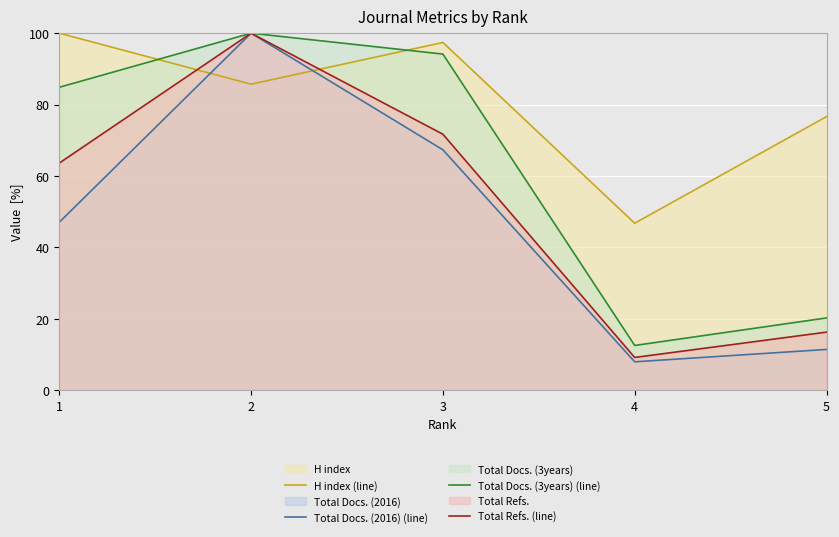

Which series has the largest total across all categories?

H index (line)